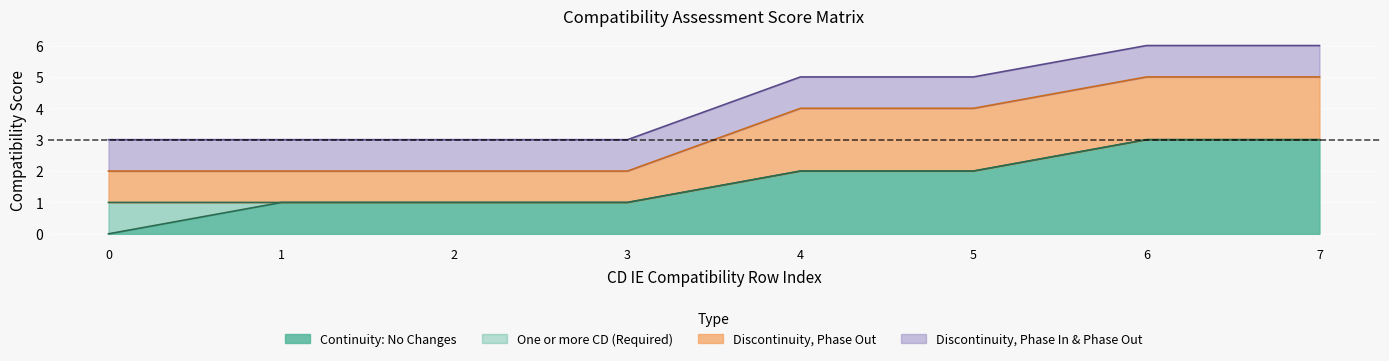

How many positive values does the Continuity: No Changes series have?

7